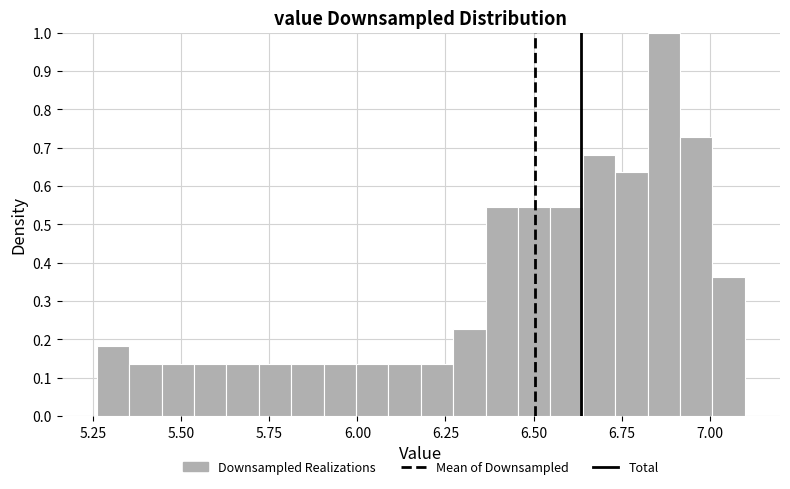

Around what value on the x-axis is the tallest bar? Give the approximate position of its centre, as read against the axis.

6.85